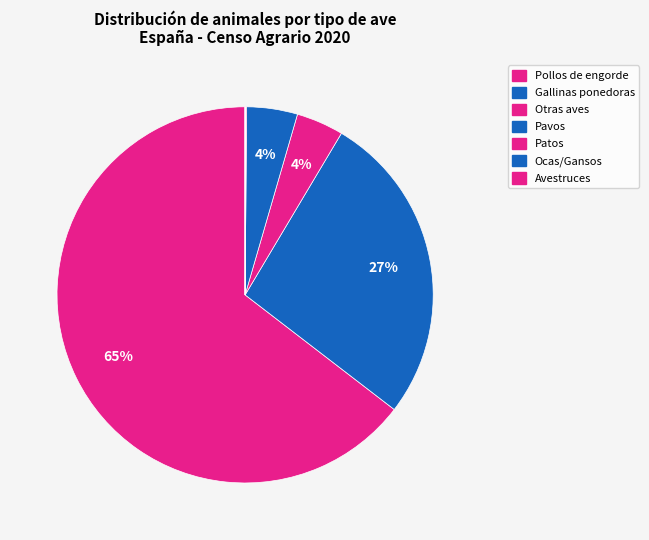

What percentage is NOT represented by Gallinas ponedoras?

73.1%